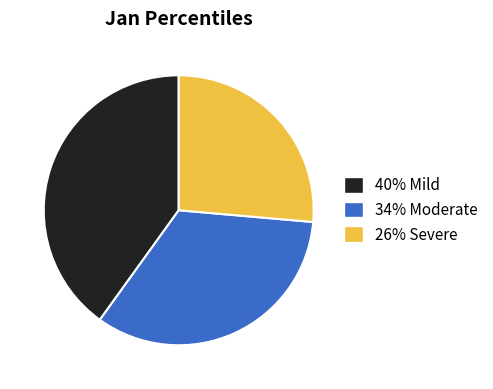

Is there a majority slice in this chart?

No